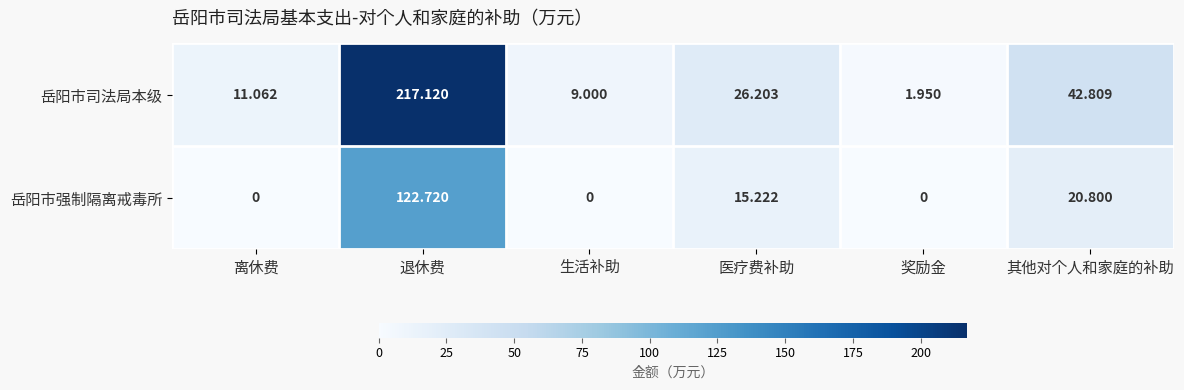

Rank the series at 退休费 from highest to lowest value.

岳阳市司法局本级, 岳阳市强制隔离戒毒所